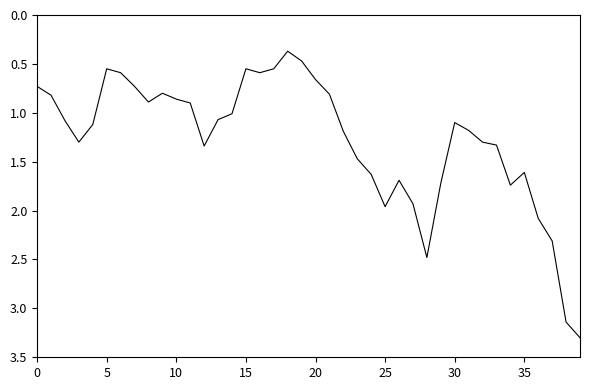

What is the difference between the maximum and minimum values?

2.9